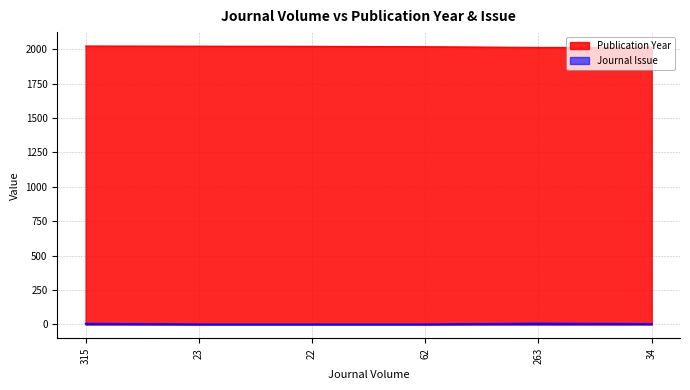

True or false: Journal Issue and Publication Year intersect in this chart.

False